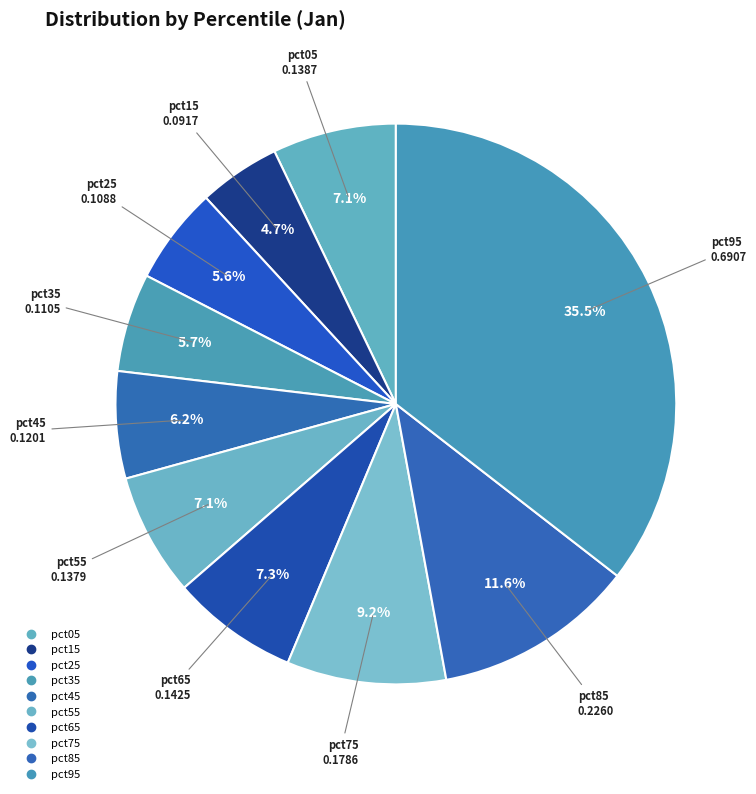

How many slices are in this pie chart?

10